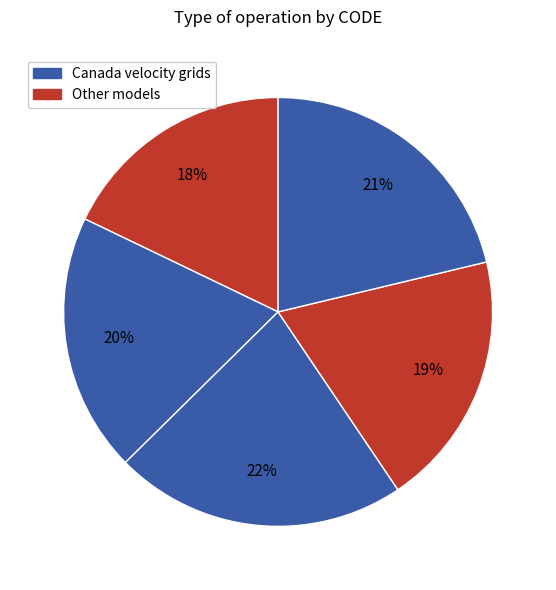

Is there a majority slice in this chart?

No